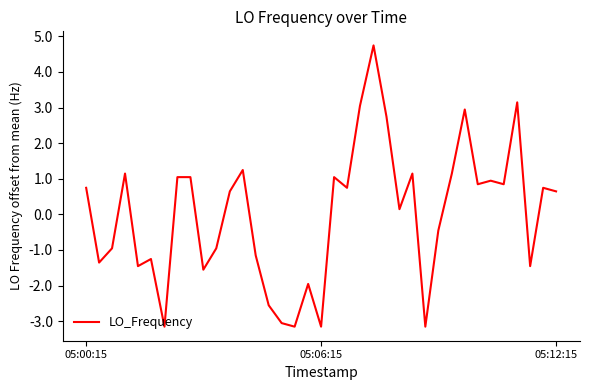

How many values are above zero?

21